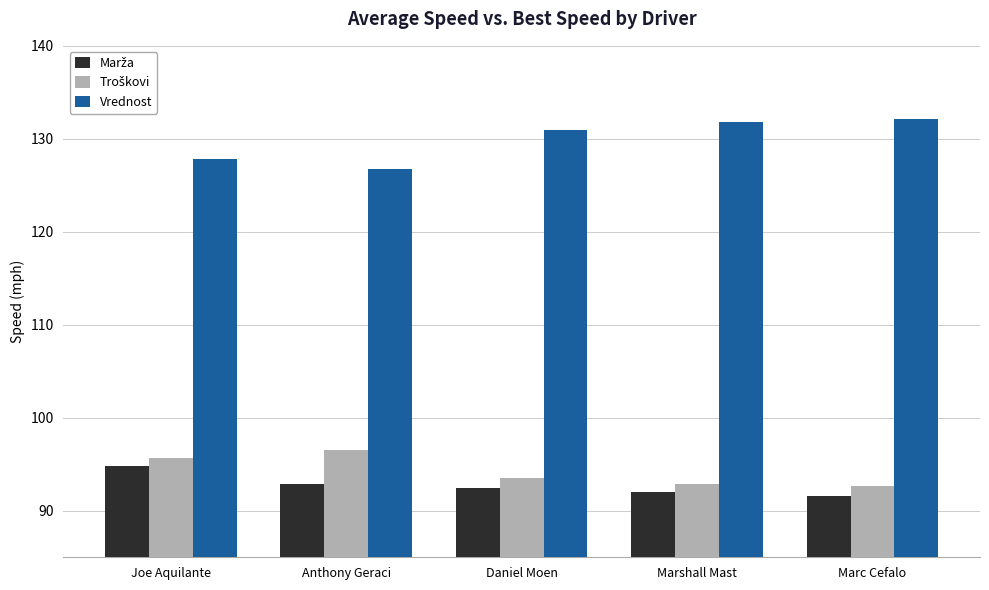

Which series has the widest spread of values?

Vrednost